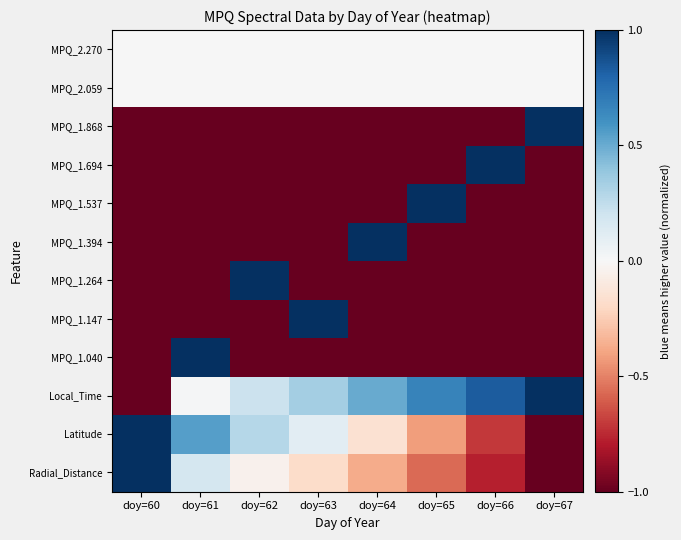

What is the greatest value displayed?

1.0